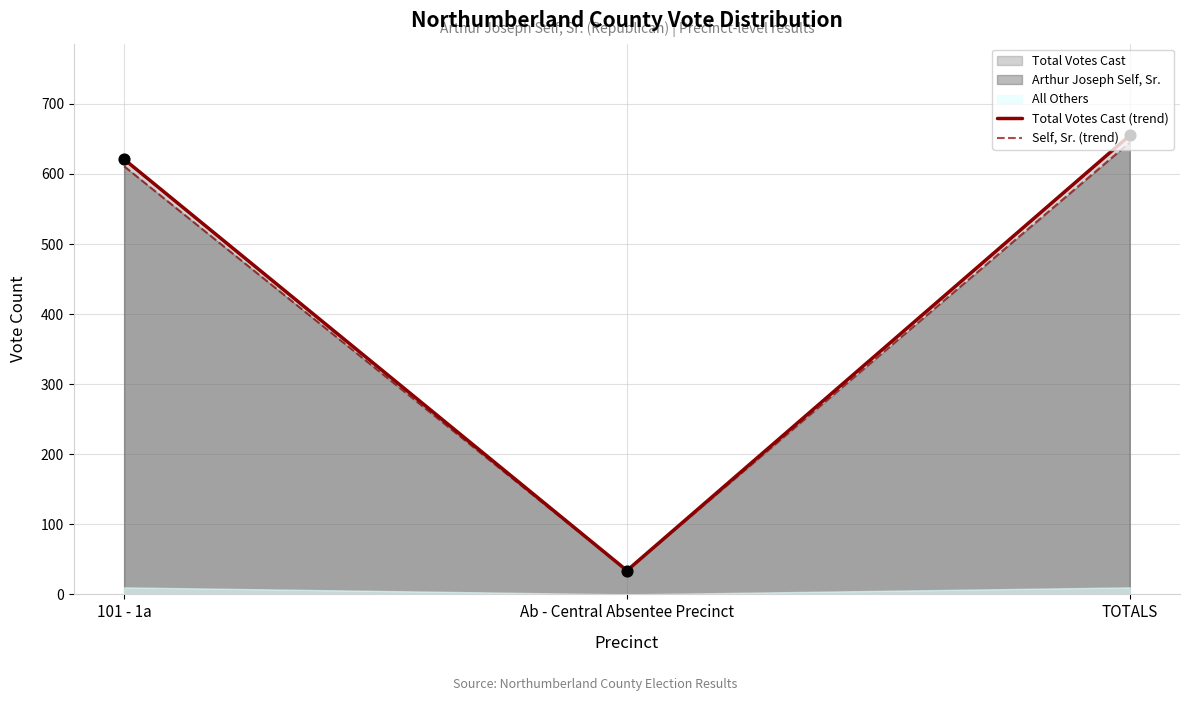

At how many categories does at least one series exceed 571?

2